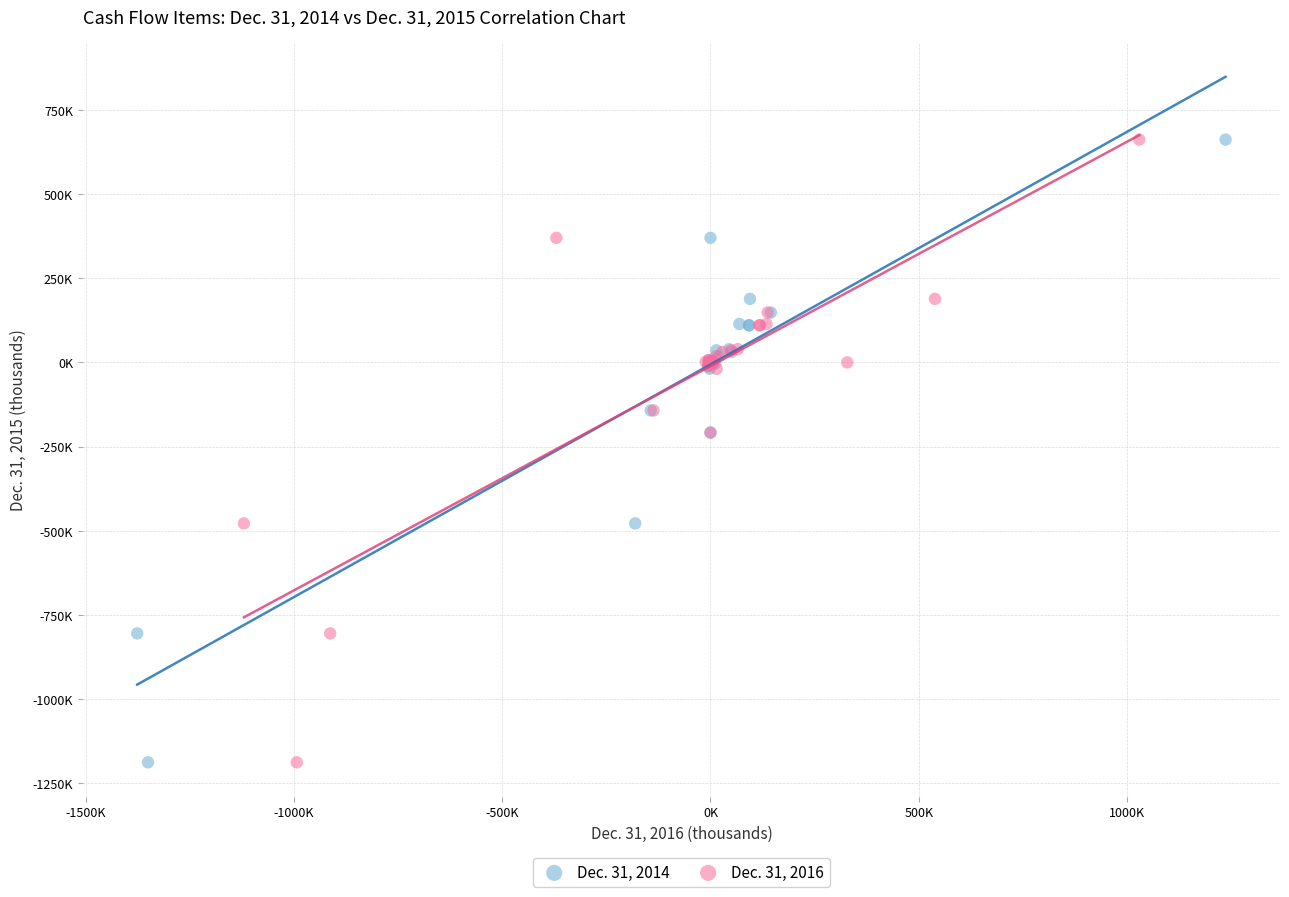

What are all the series names shown in the legend?

Dec. 31, 2014, Dec. 31, 2016